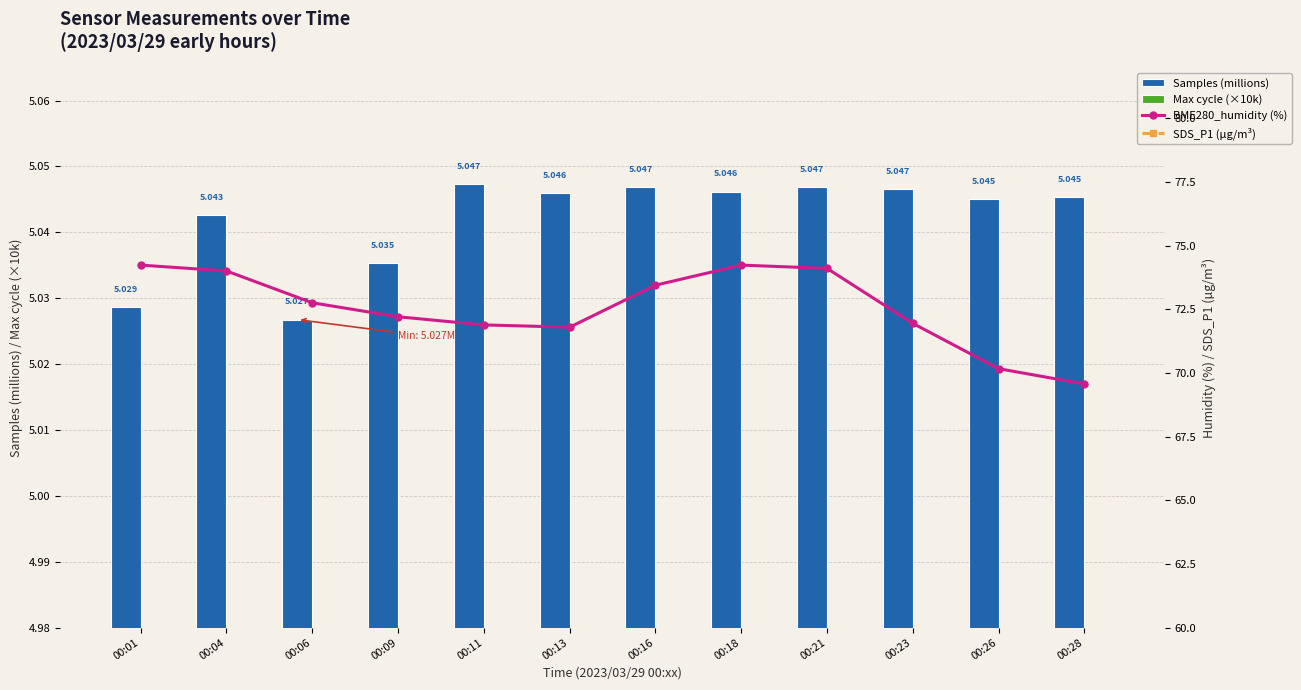

What is the difference between the second highest and second lowest values in the BME280_humidity (%) series?

4.1